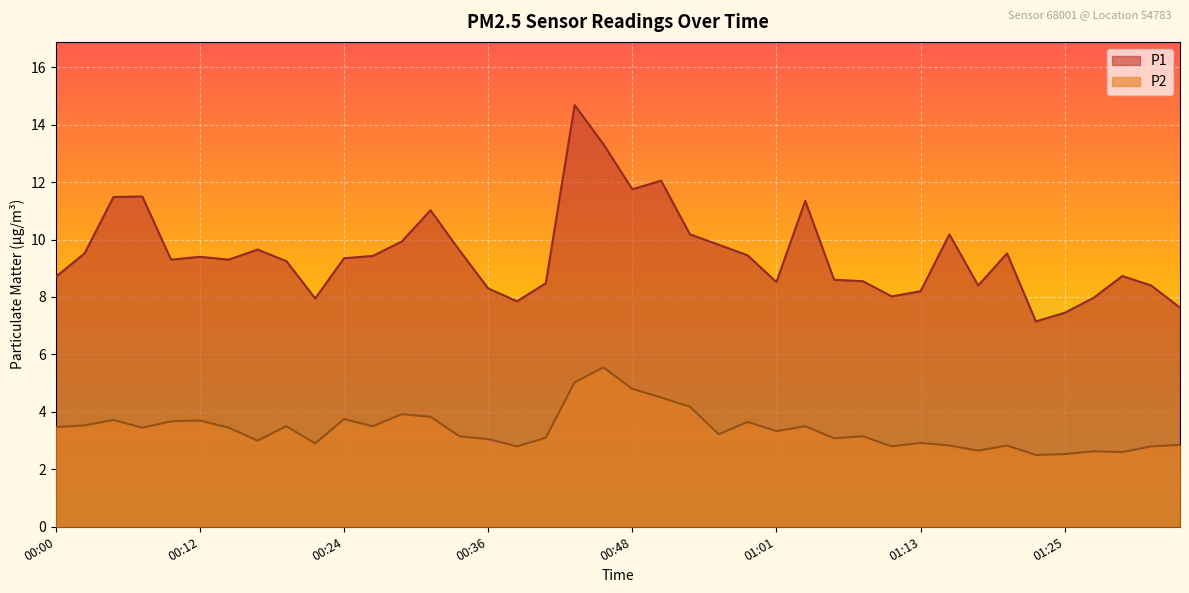

At which label is P2 closest to 4?

00:29